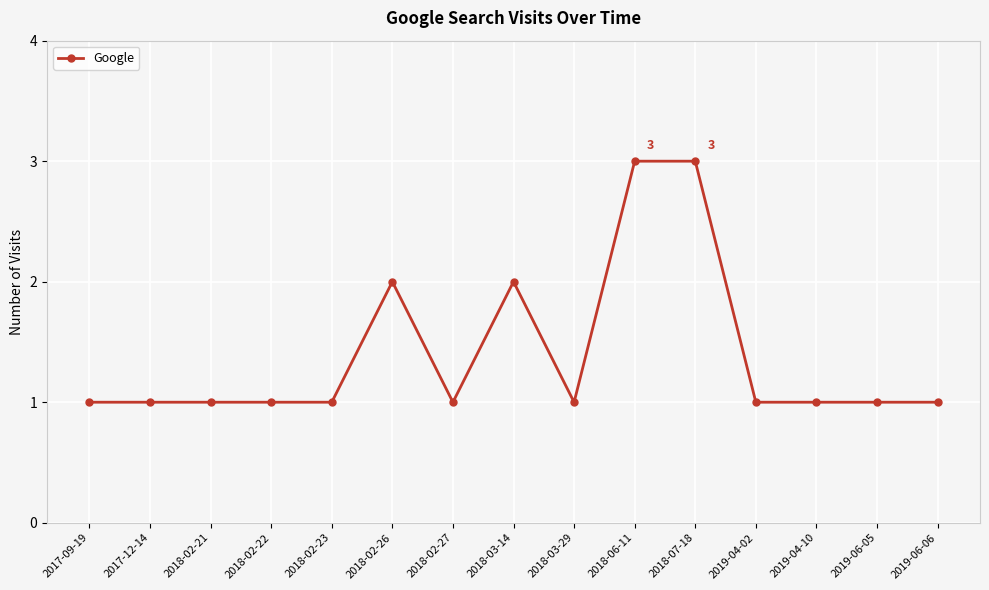

What is the label of the 14th point from the right?

2017-12-14